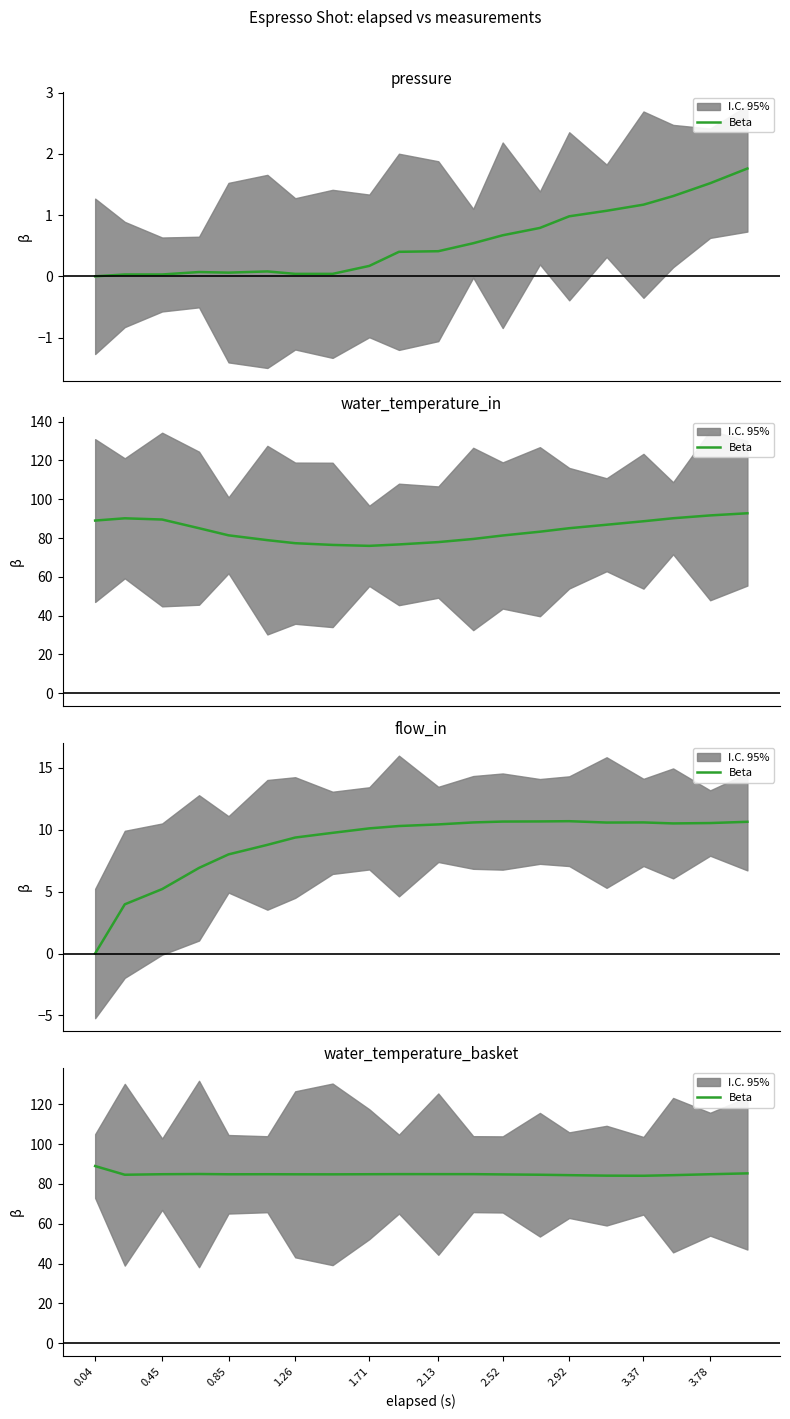

How many interior local valleys (lower than both neighbors) does the data have?

4